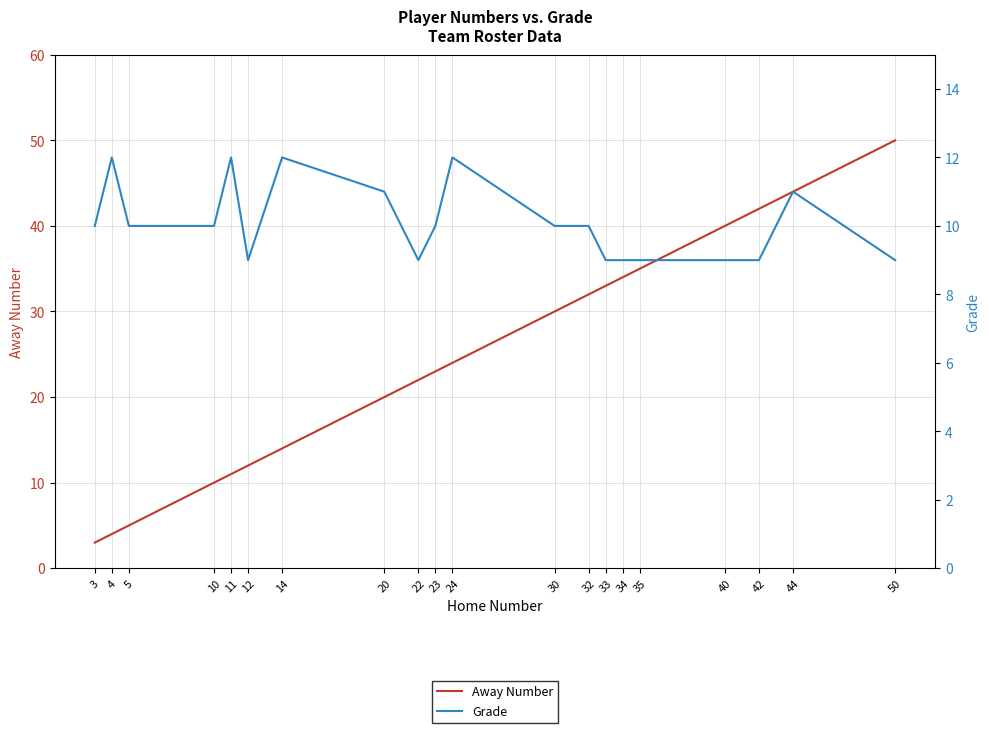

How many lines are shown in the chart?

2